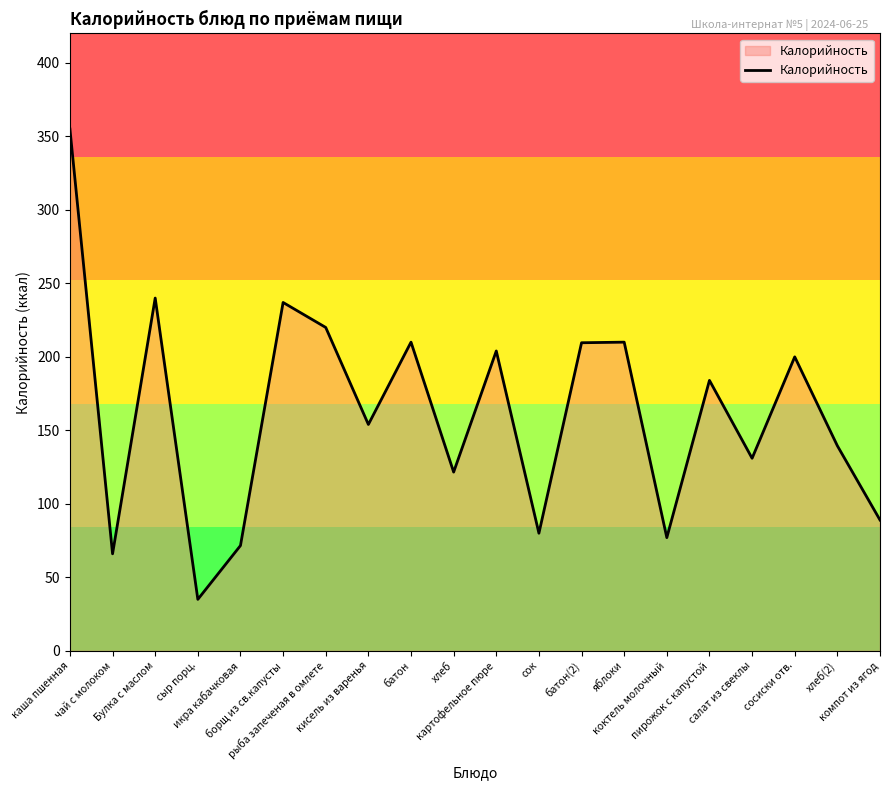

Does the chart display data point markers on the line(s)?

No